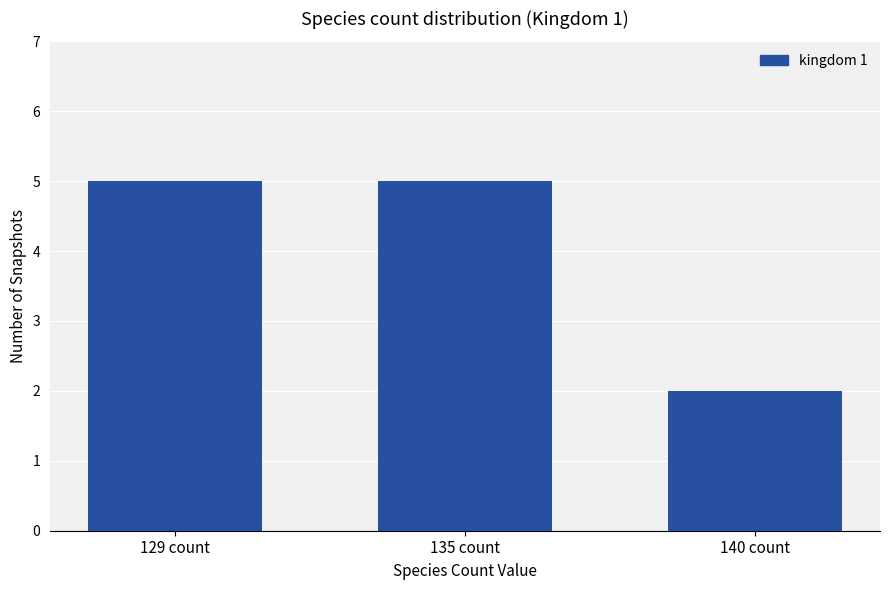

What is the value of the 2nd bar from the left?

5